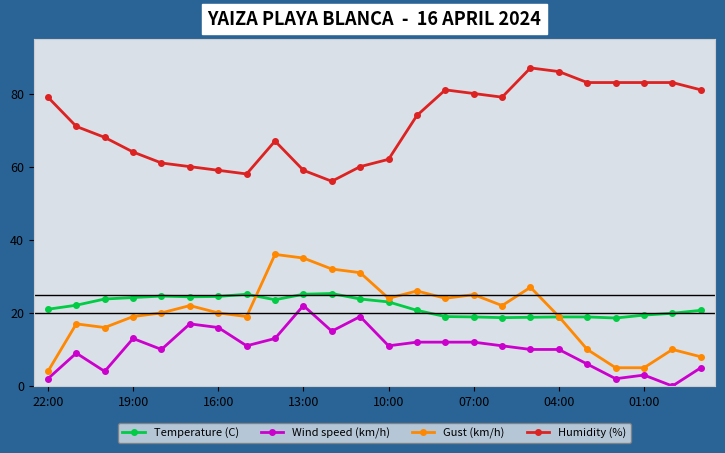

Is this an area chart (filled region under the line)?

No